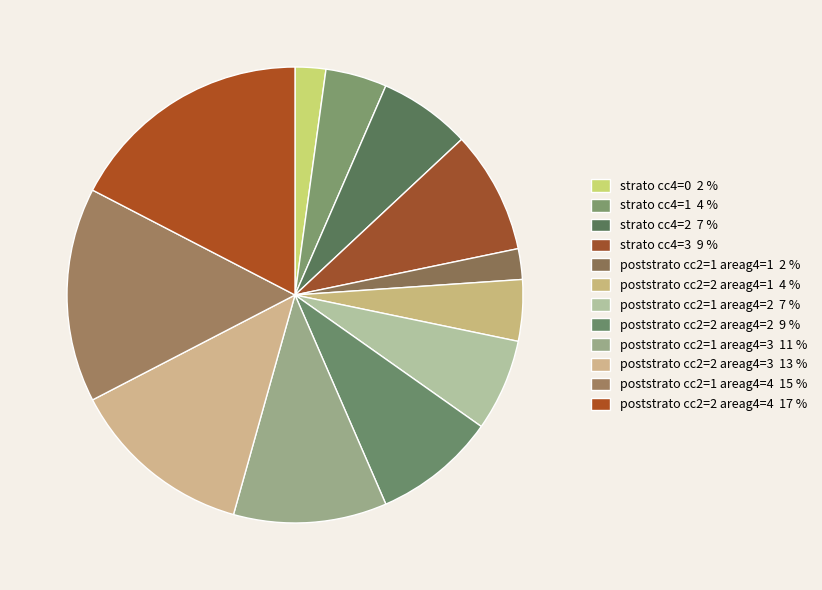

To the nearest percent, what percentage of the pie is poststrato cc2=1 areag4=3?

11%